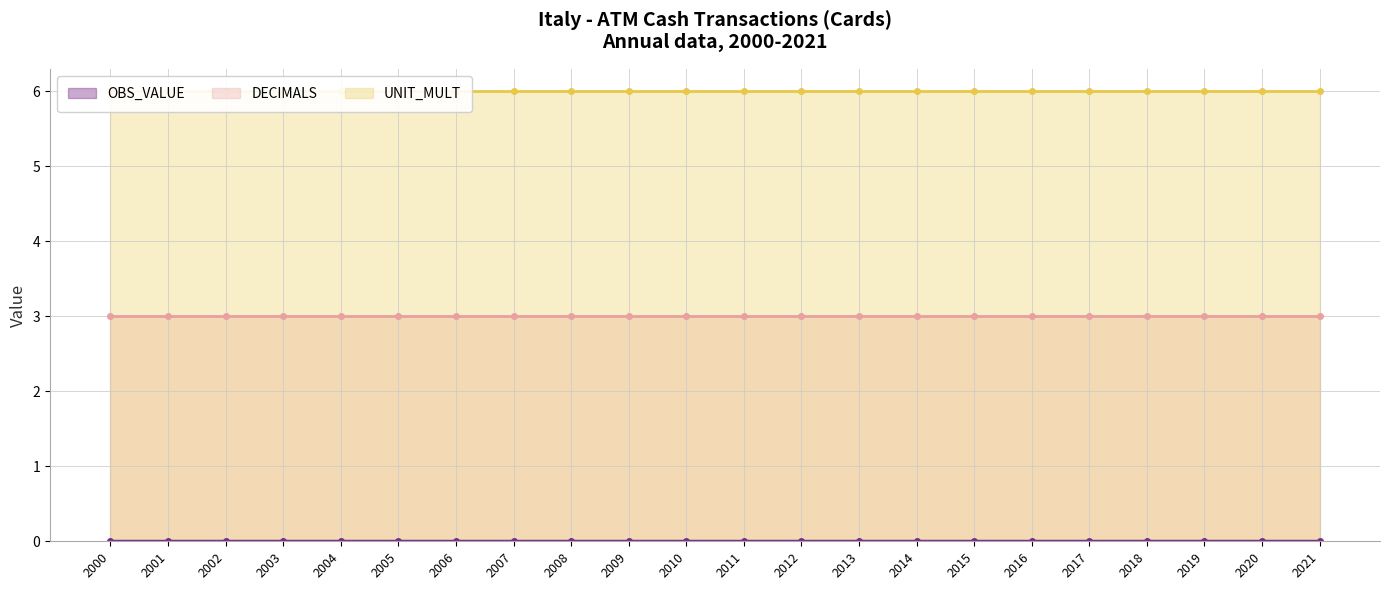

What is the greatest value displayed?

6